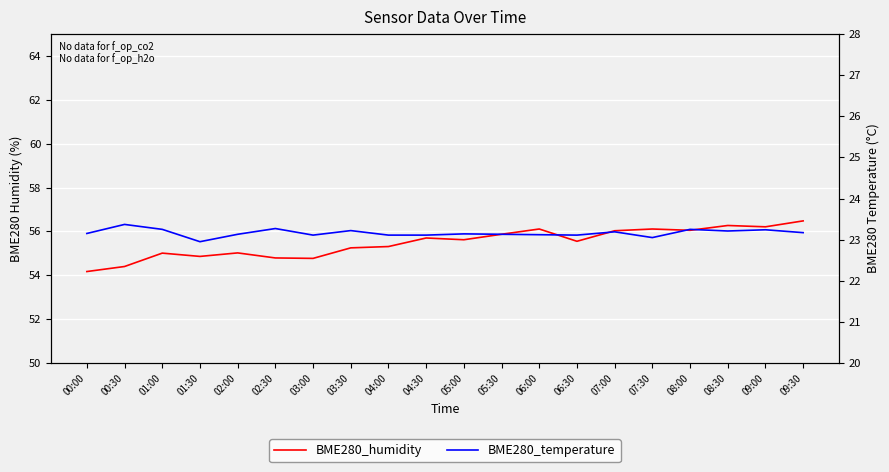

What is the total value across all series at 02:30?

78.1